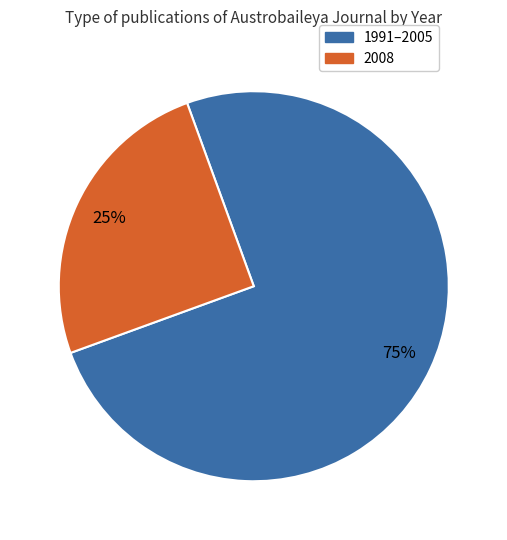

Which slice is the largest?

1991–2005